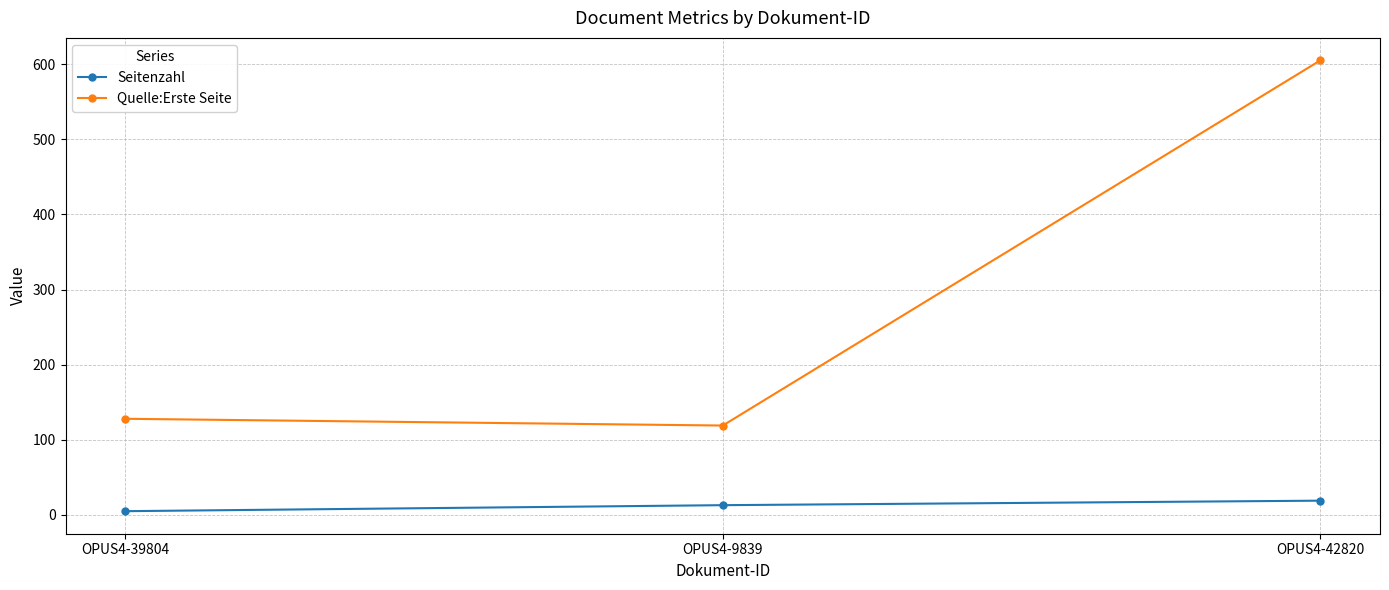

Reading left to right, transcribe all the data shown in this chart.

Seitenzahl: 5	13	19
Quelle:Erste Seite: 128	119	605